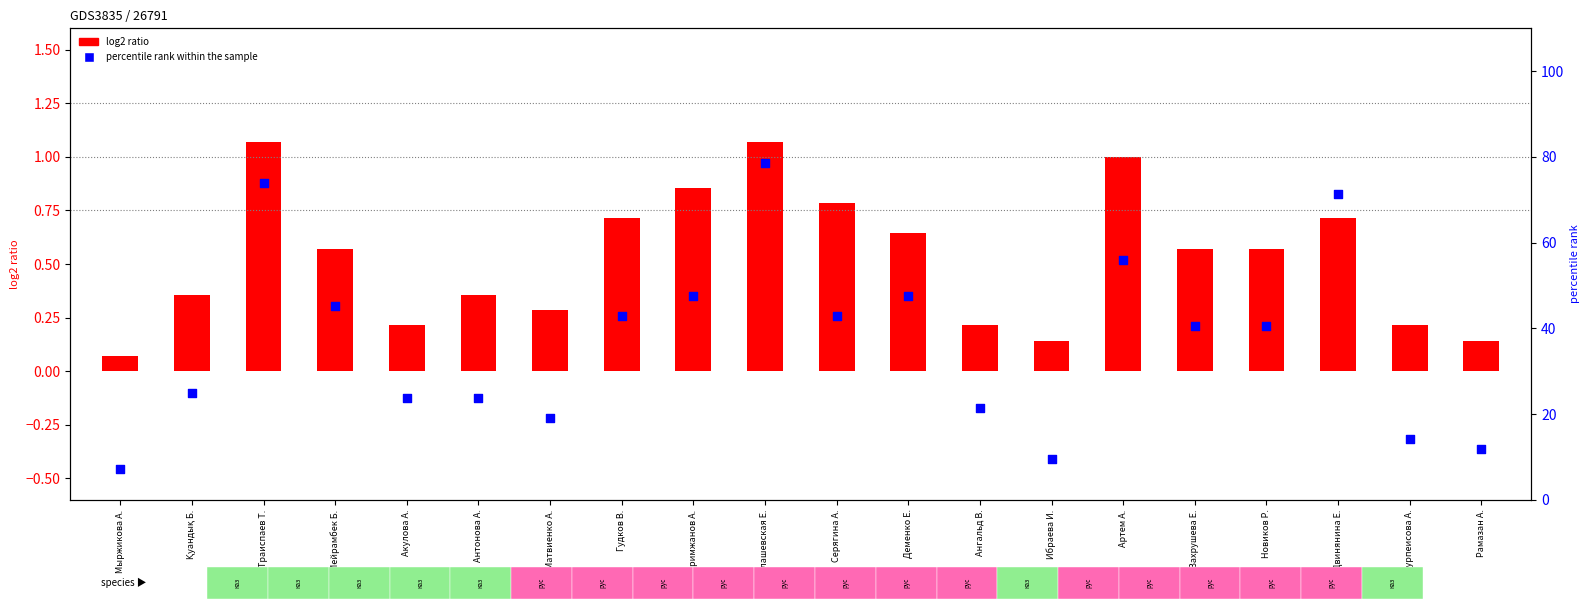

Which series has the largest Y range (max minus min)?

percentile rank within the sample